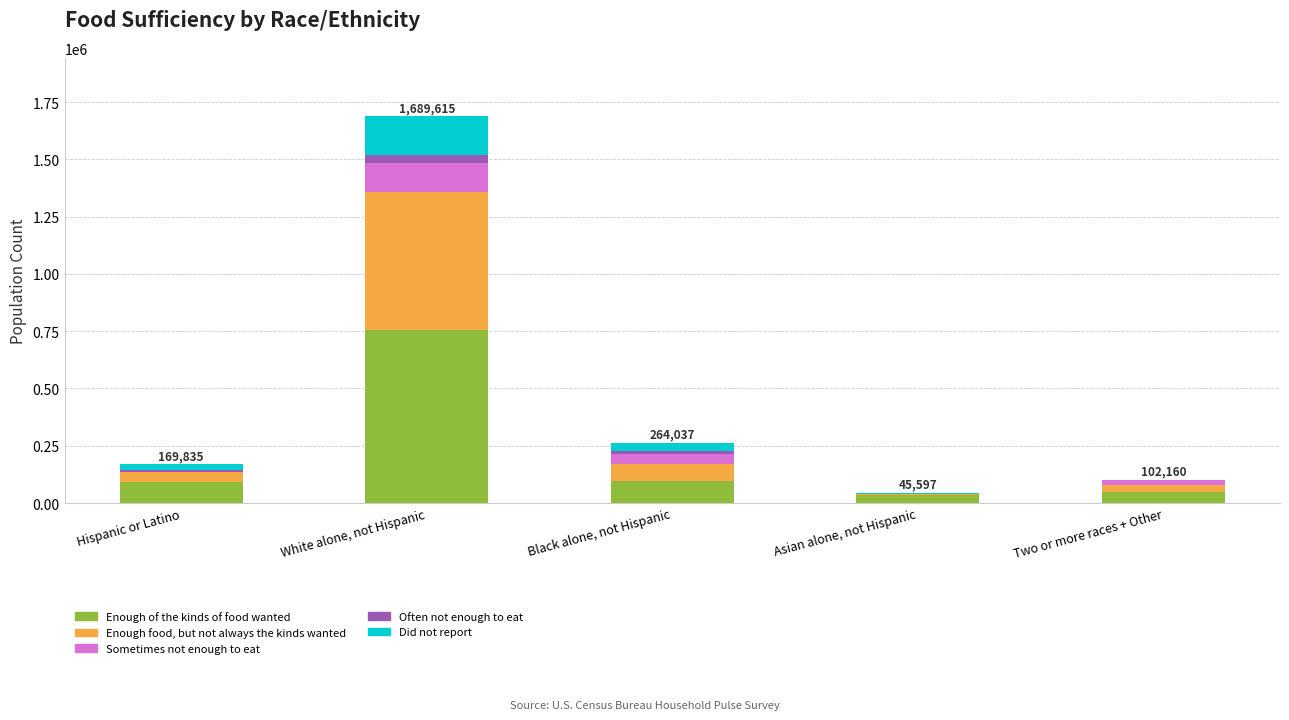

What is the sum of all Enough of the kinds of food wanted values?

1024544